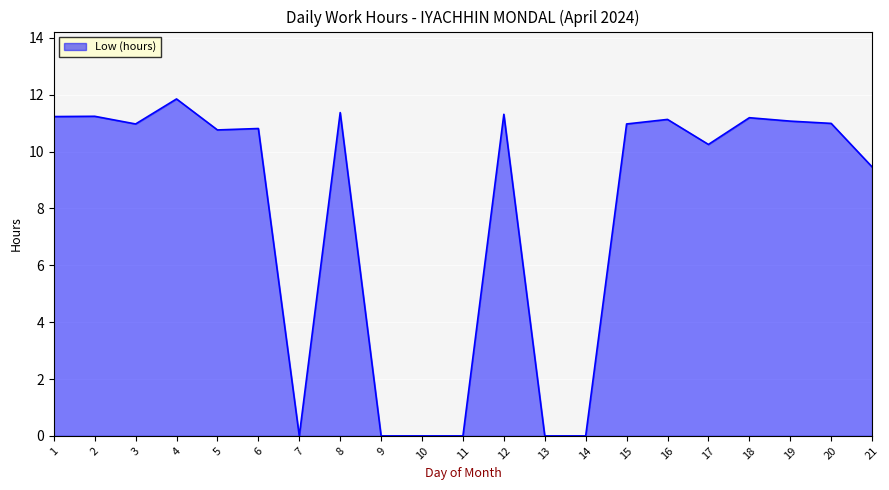

Which has a higher value, 18 or 4?

4